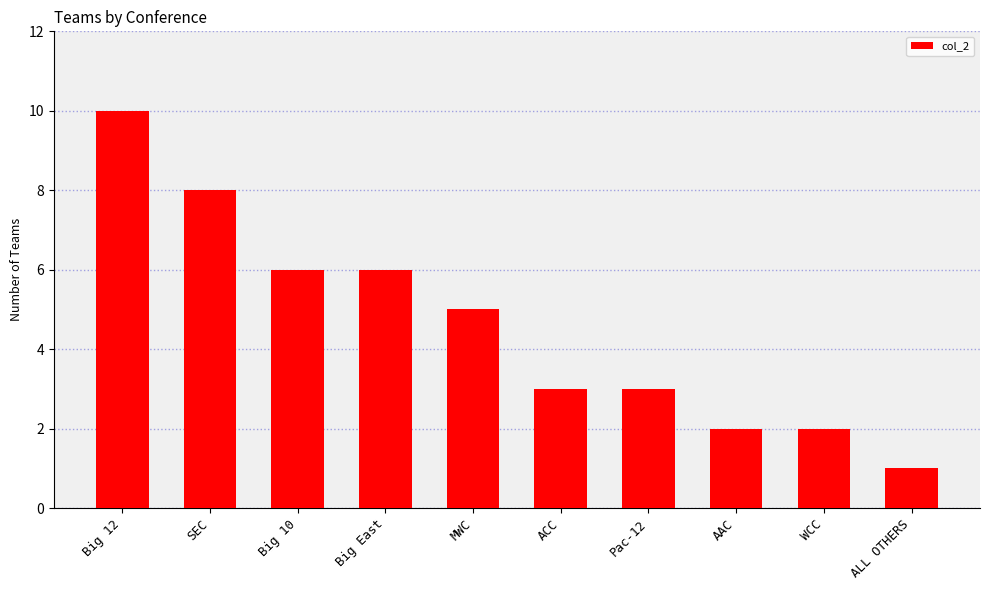

Count the number of data series in this chart.

1